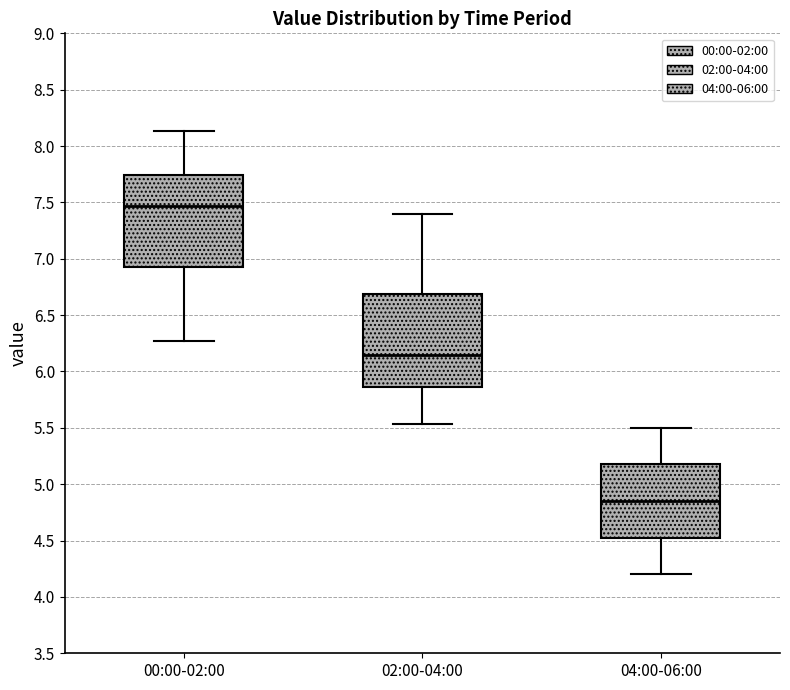

Where does the median line of the box for 02:00-04:00 sit on the y-axis? The values are not printed on the chart, so give them approximately, as read against the axis.

6.15